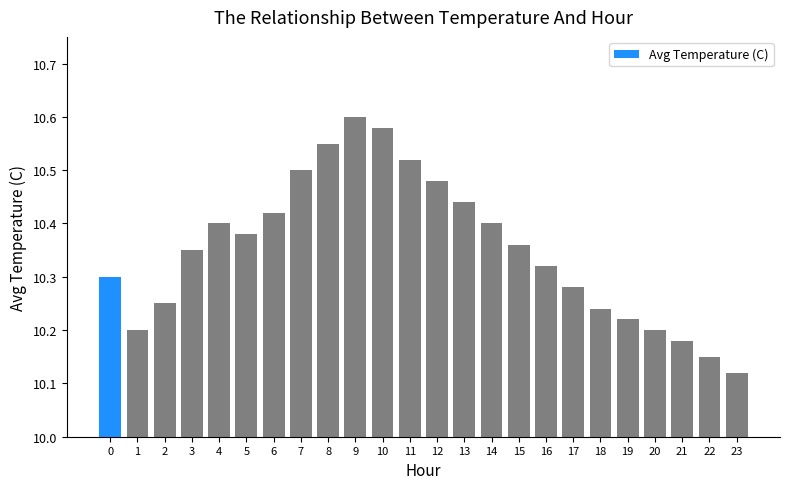

Which has a higher value, 5 or 6?

6